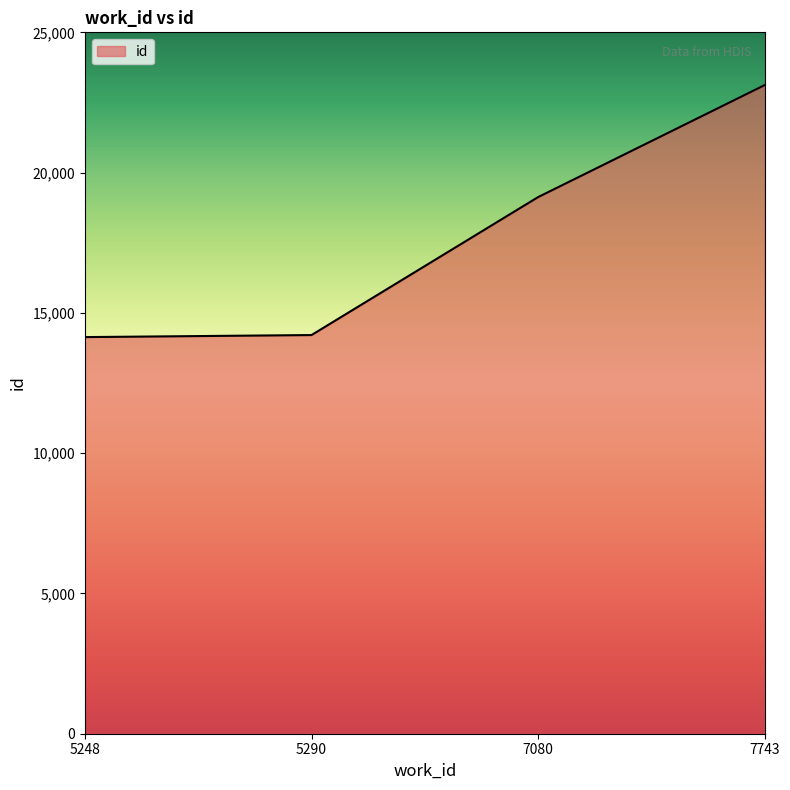

True or false: the data shows 14210 at 5290.

True